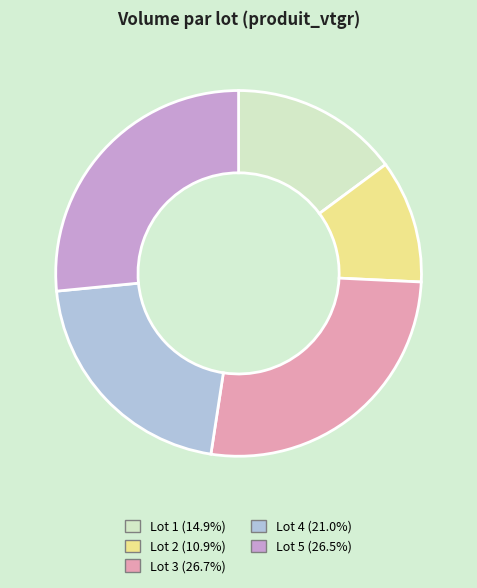

Which category has the smallest portion of the pie?

2